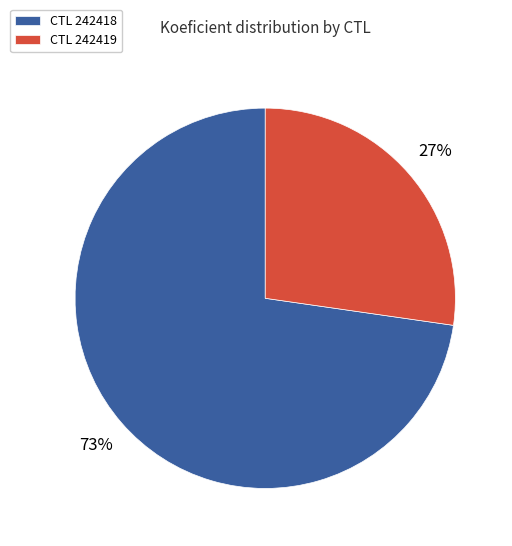

Which slice represents more than half of the pie?

CTL 242418